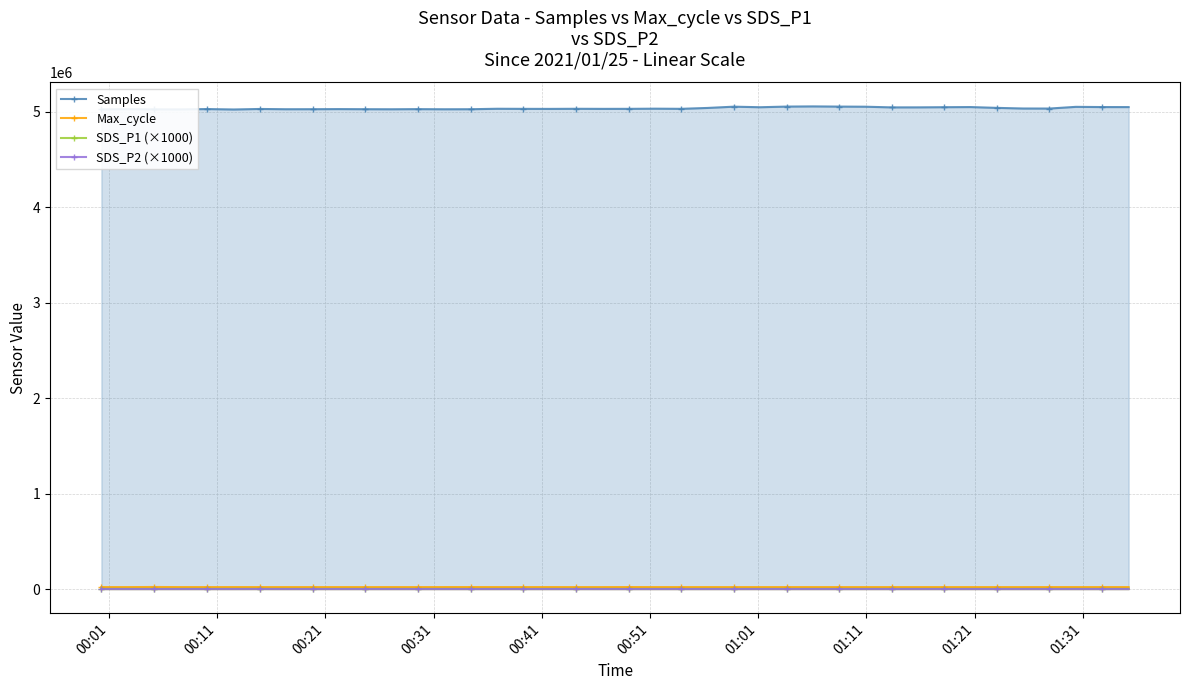

Which series has the largest range (max minus min)?

Samples